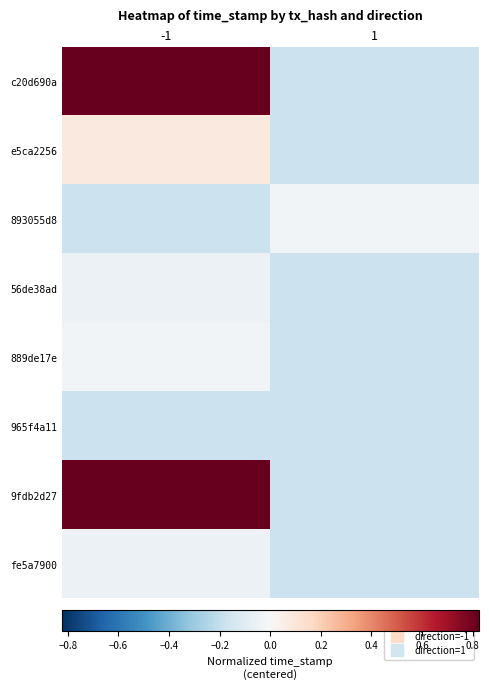

Between 1 and -1, which is larger?

-1